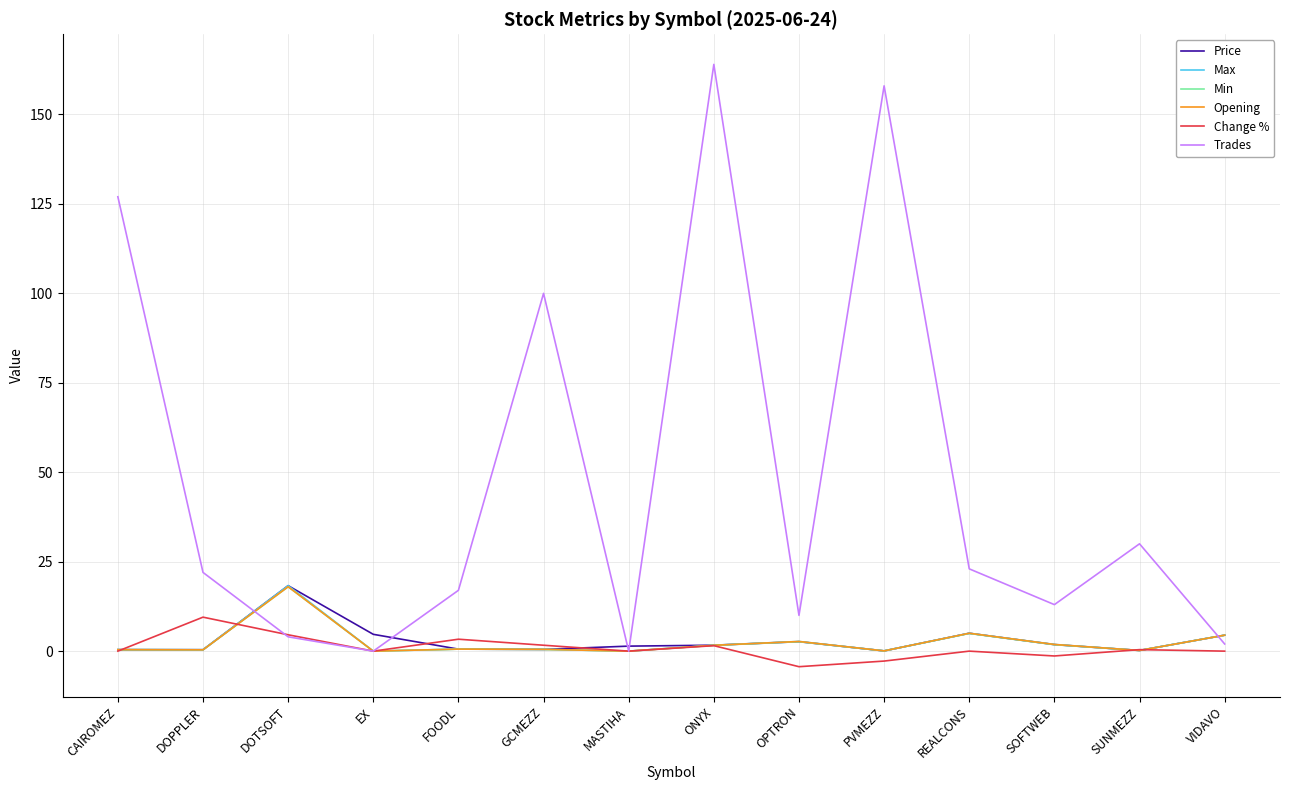

What value does the Max series have at DOTSOFT?

18.3